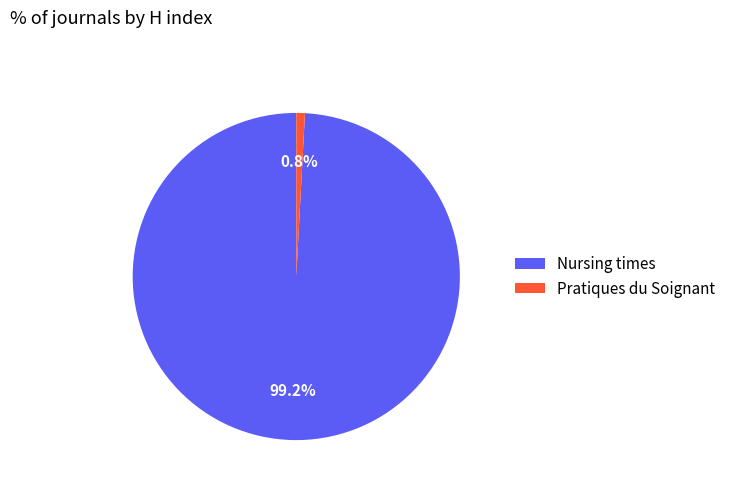

Which slice is the largest?

Nursing times